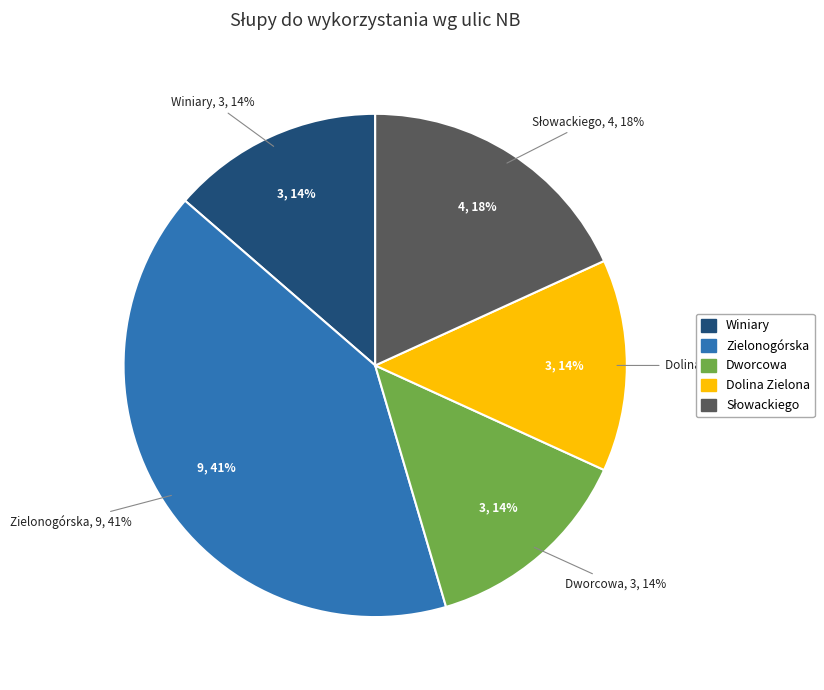

To the nearest percent, what is the average slice percentage?

20%